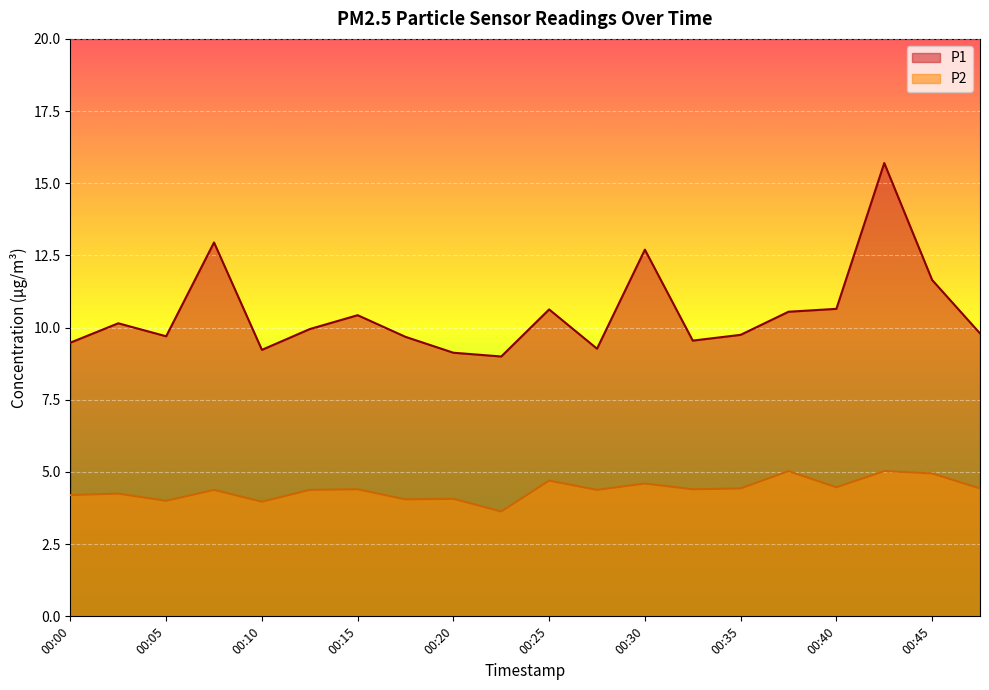

True or false: P2 and P1 cross at least once.

False